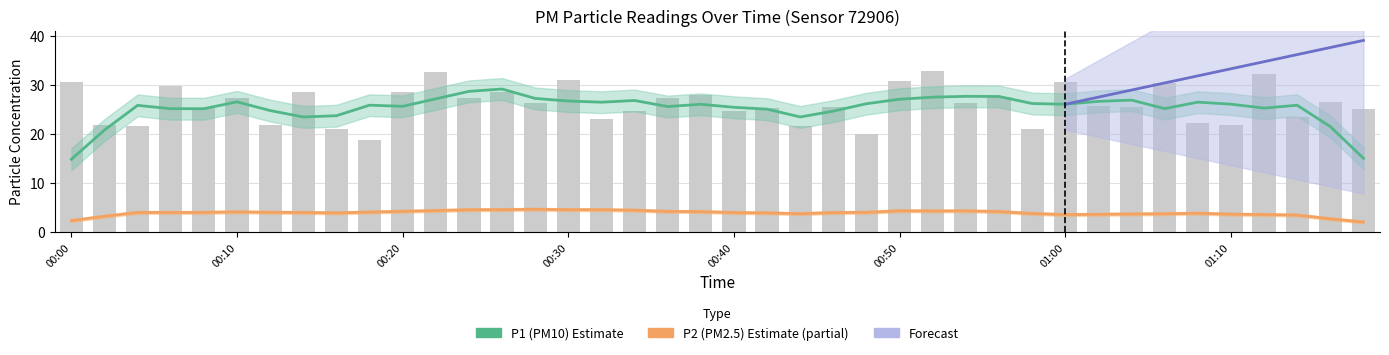

Which category has the highest value across all series?

00:52